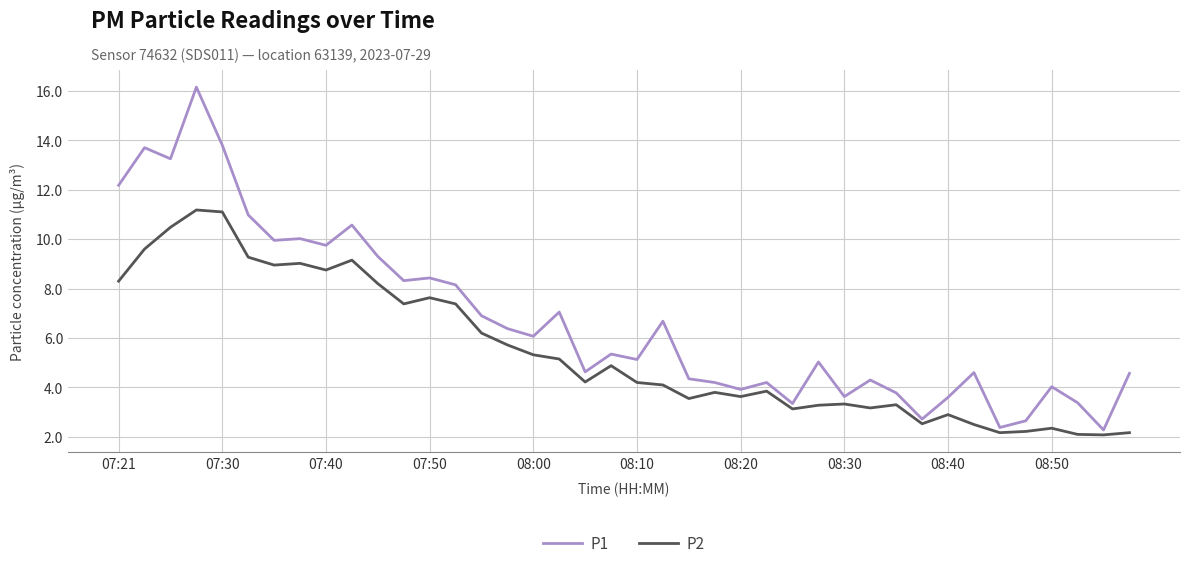

How many distinct data groups are displayed?

2